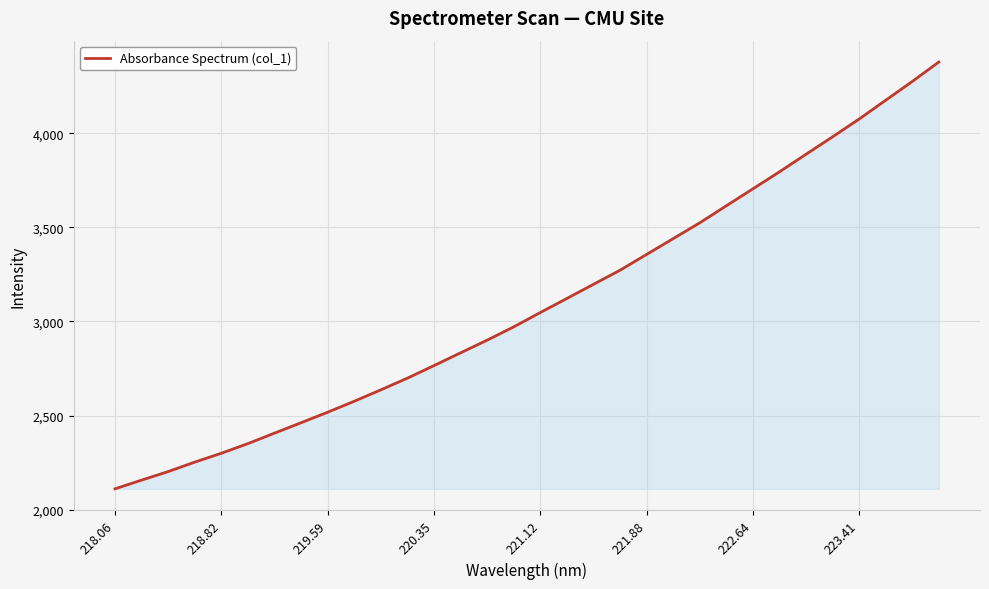

What is the greatest value displayed?

4377.8